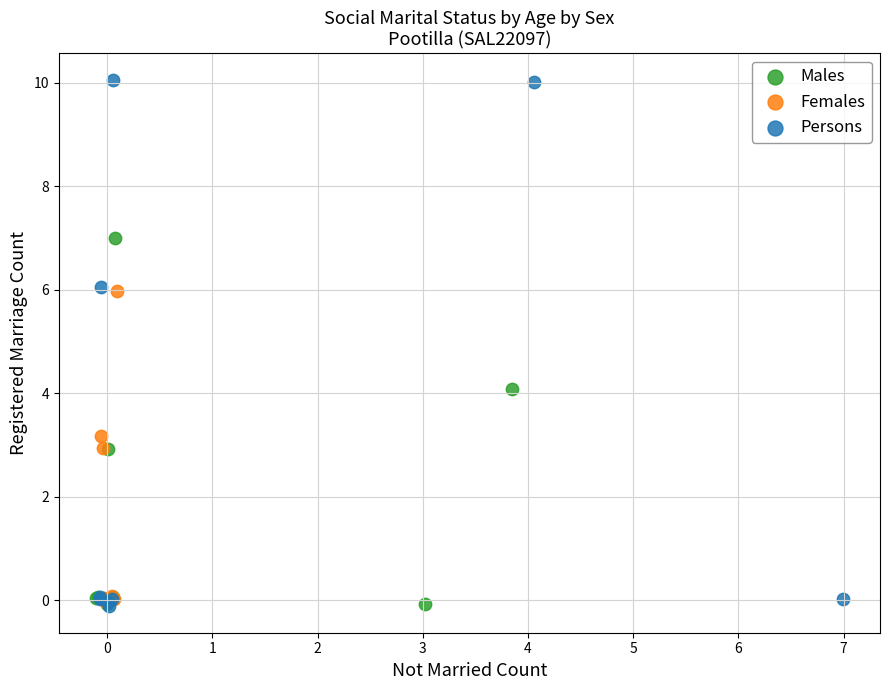

Which series contains the highest Y value?

Persons